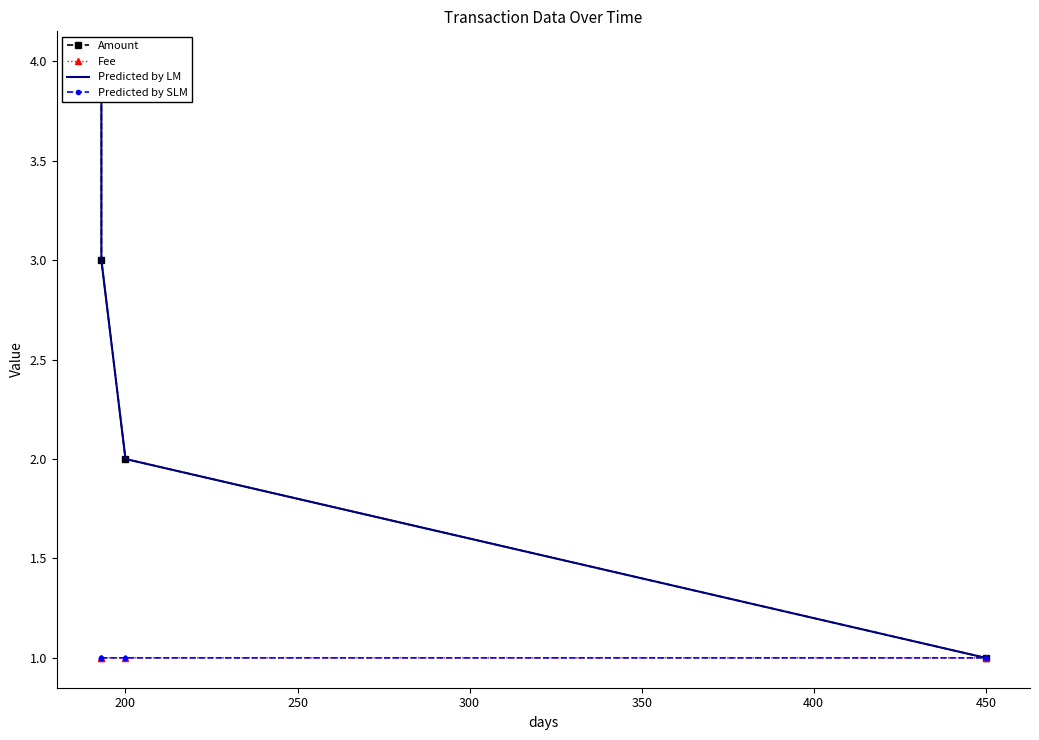

What is the sum of the Predicted by SLM values at 200 and 300?

2.0